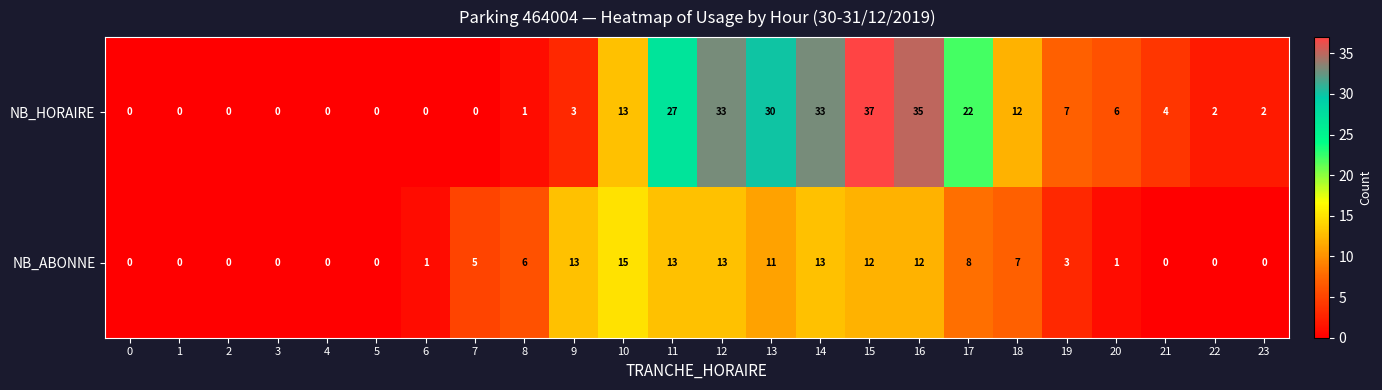

Is it true that NB_HORAIRE equals 7 at 19?

True